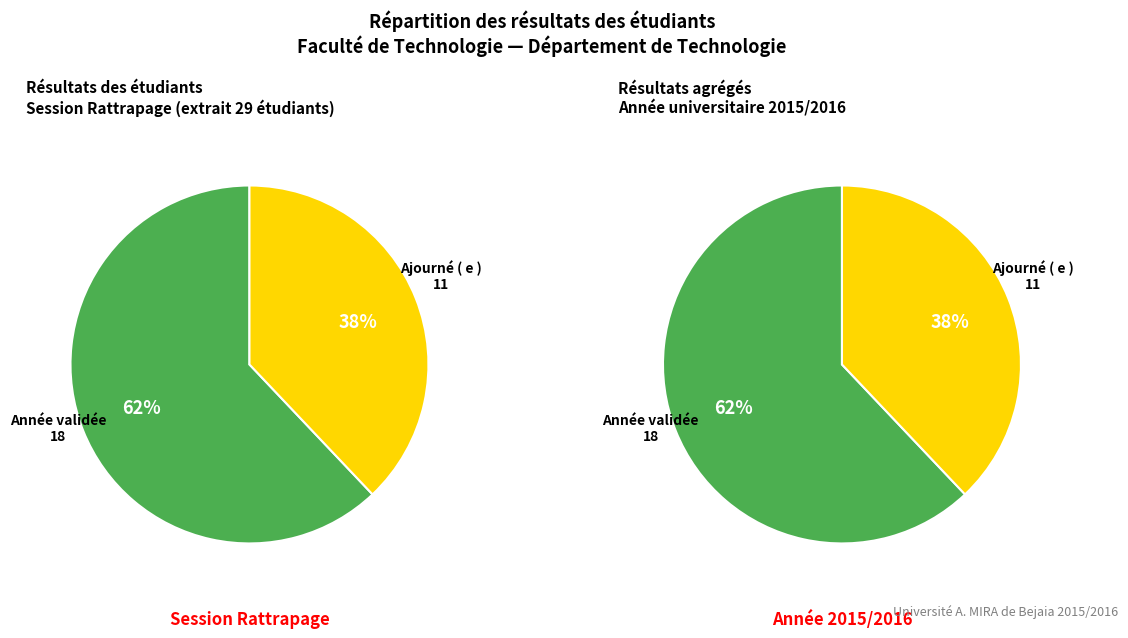

True or false: Ajourné ( e ) accounts for 38% of the total.

True